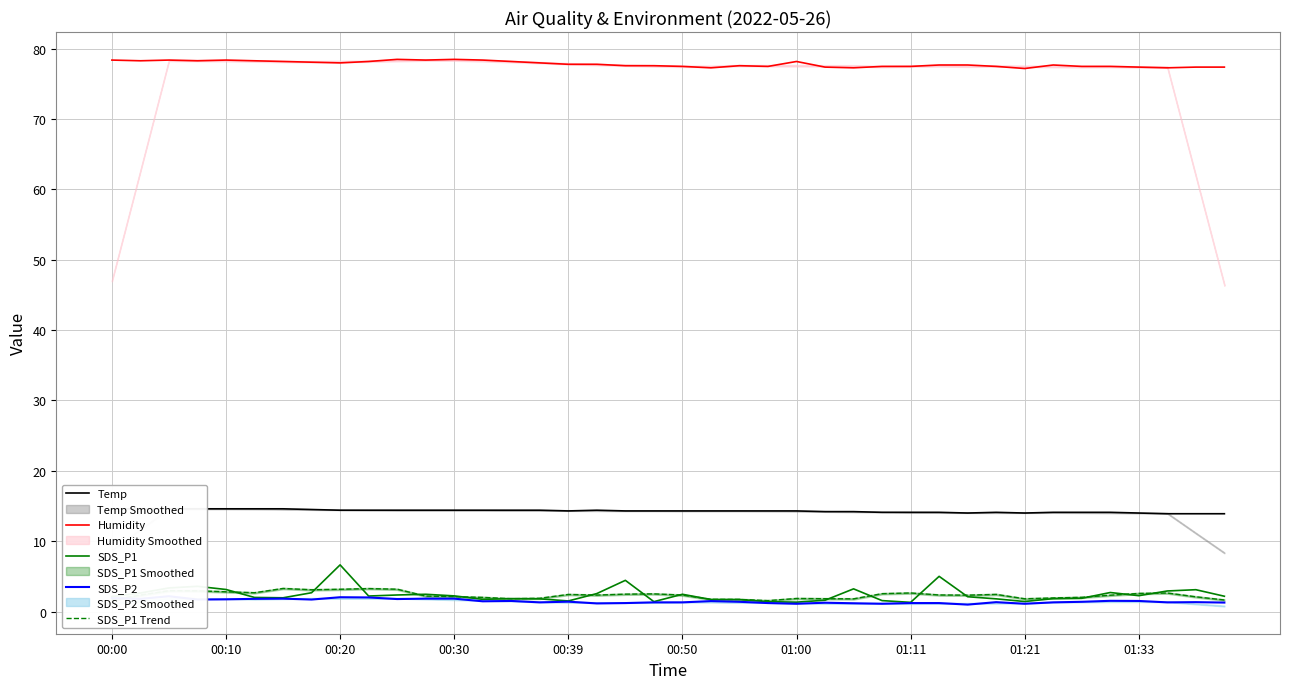

What is the difference between the maximum and minimum values in the SDS_P2 series?

1.2